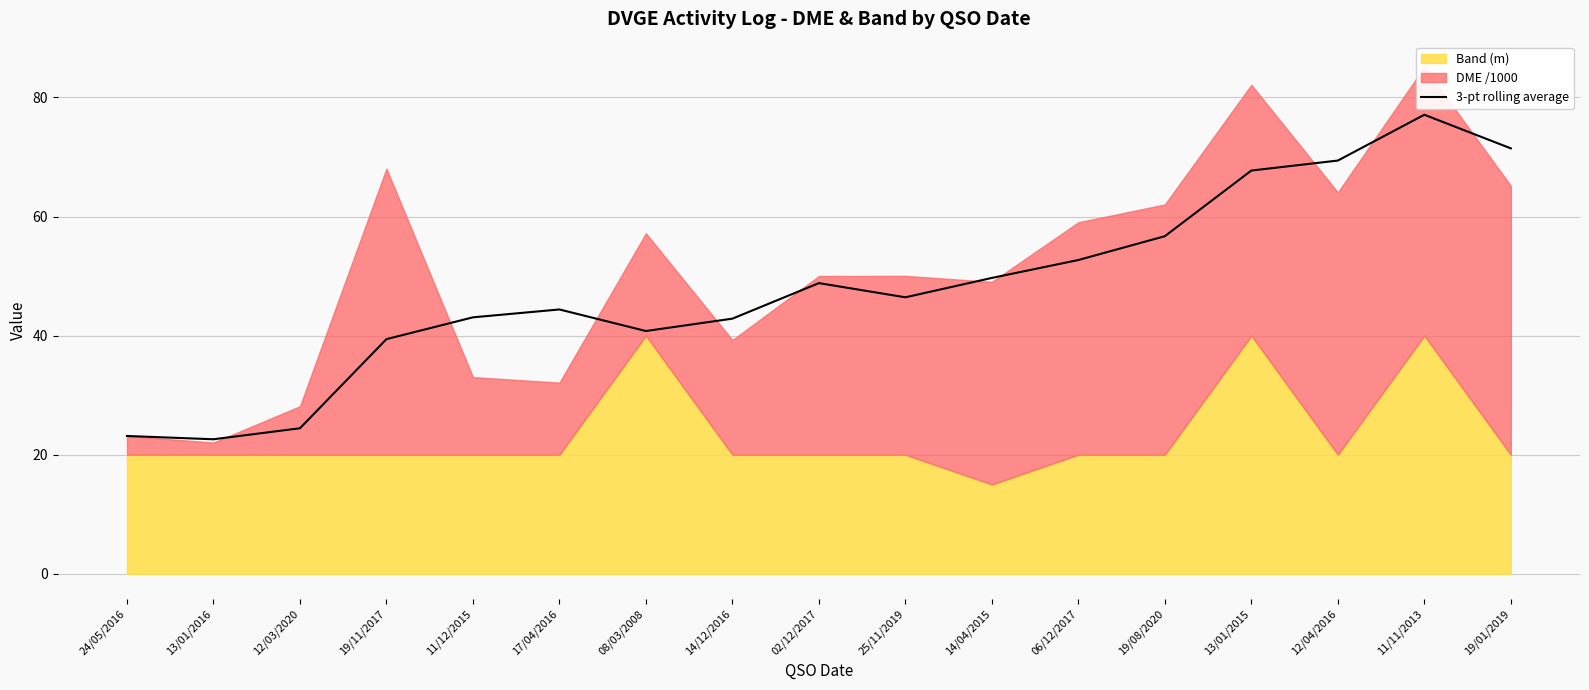

What is the lowest value of the 3-pt rolling average series?

22.6